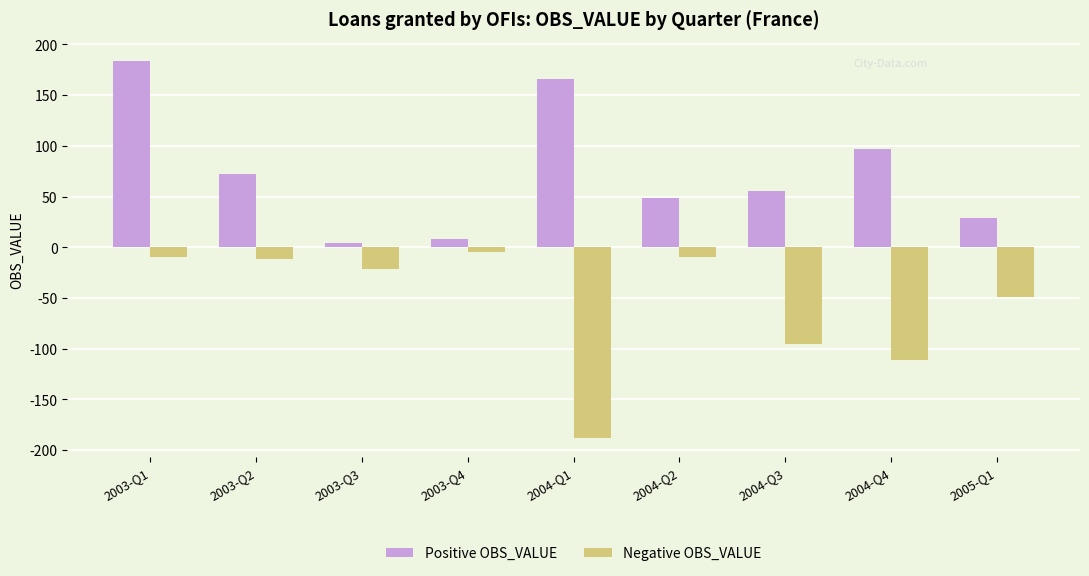

What is the sum of the Positive OBS_VALUE values at 2003-Q2 and 2004-Q4?

169